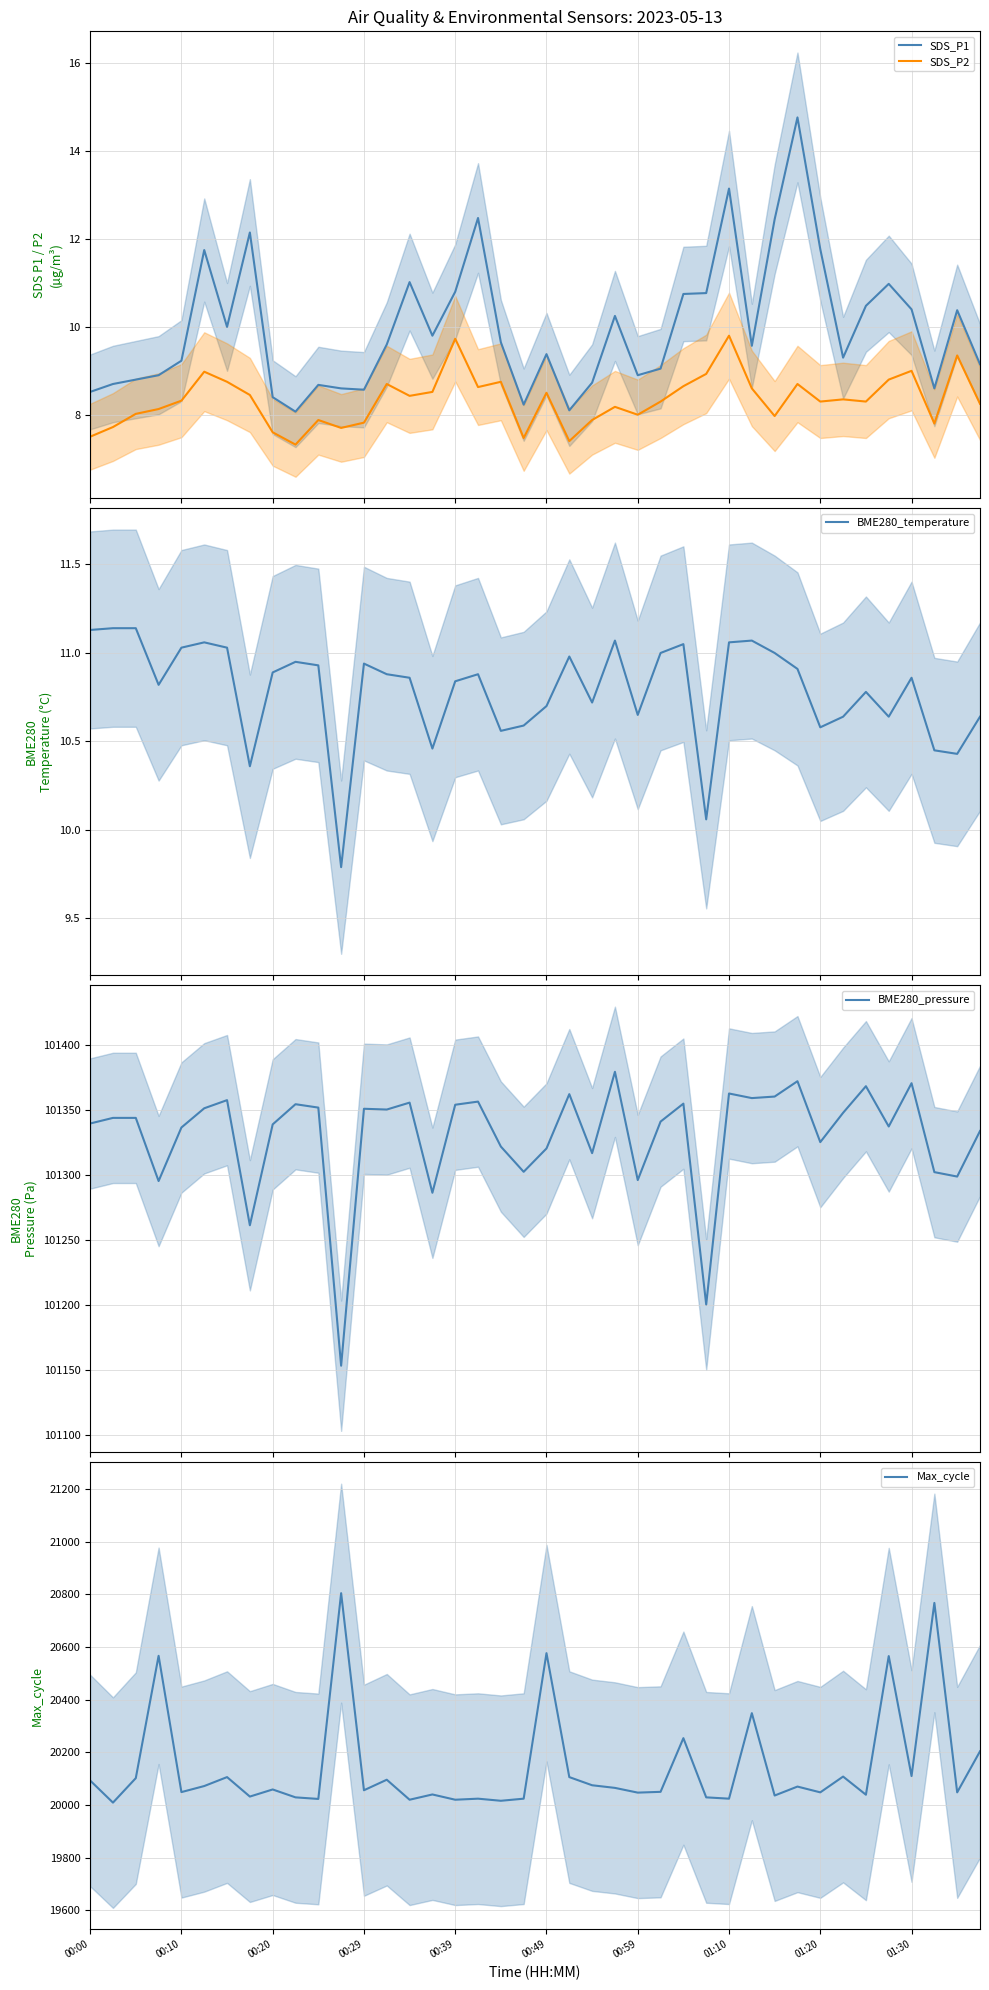

What is the maximum value for SDS_P2?

9.8